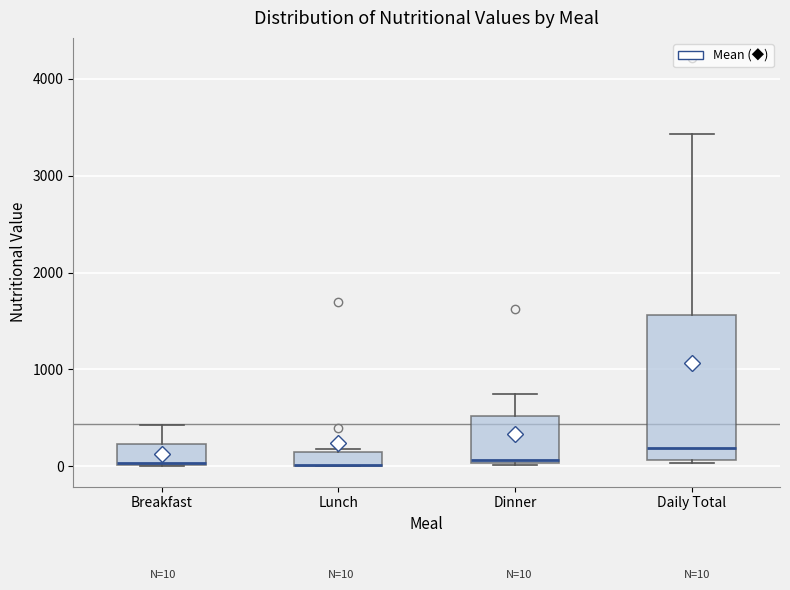

Which box is the tallest, from its lower edge to its upper edge?

Daily Total